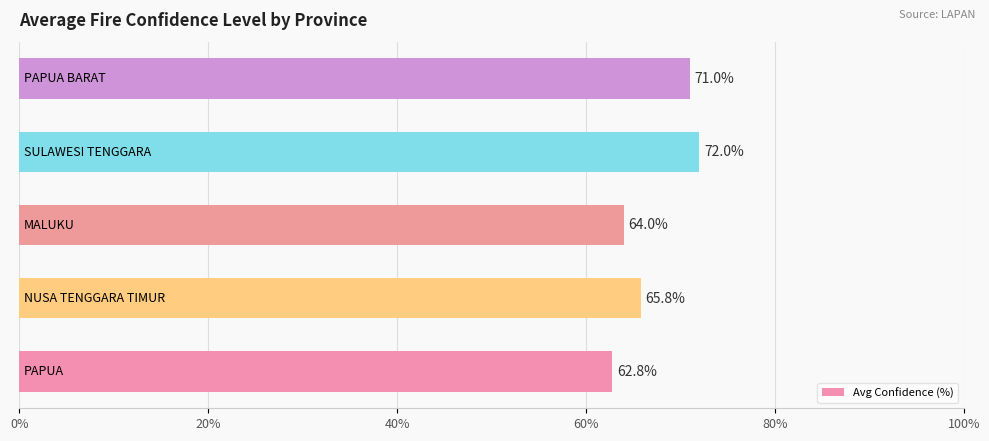

What is the difference between the maximum and minimum values?

9.2